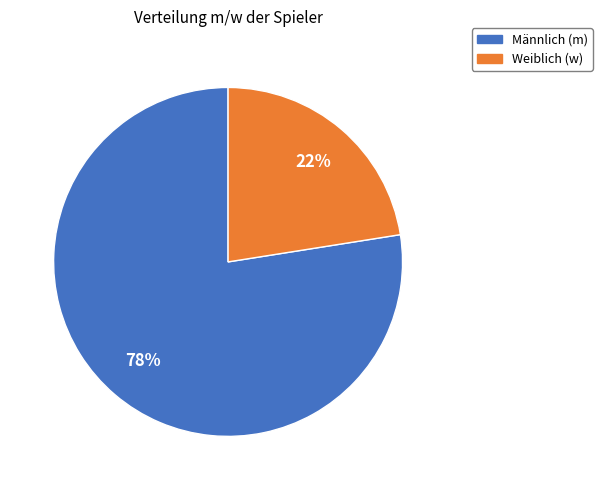

Is there a majority slice in this chart?

Yes